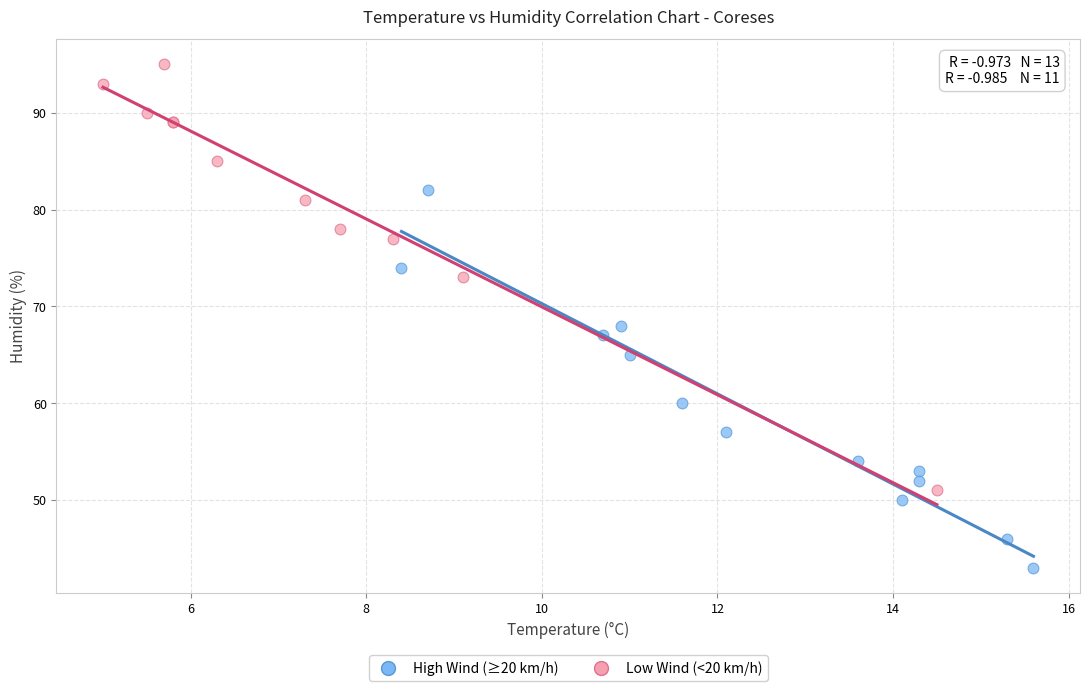

What are all the series names shown in the legend?

High Wind (≥20 km/h), Low Wind (<20 km/h)